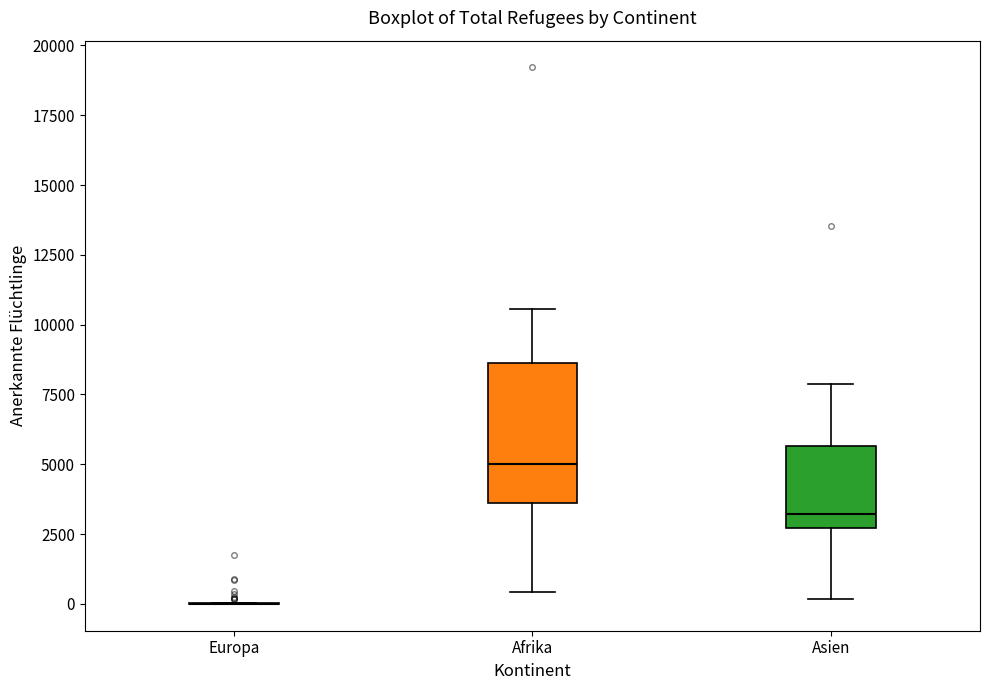

Where is the upper edge of the box for Afrika on the y-axis? The values are not printed on the chart, so give them approximately, as read against the axis.

8500